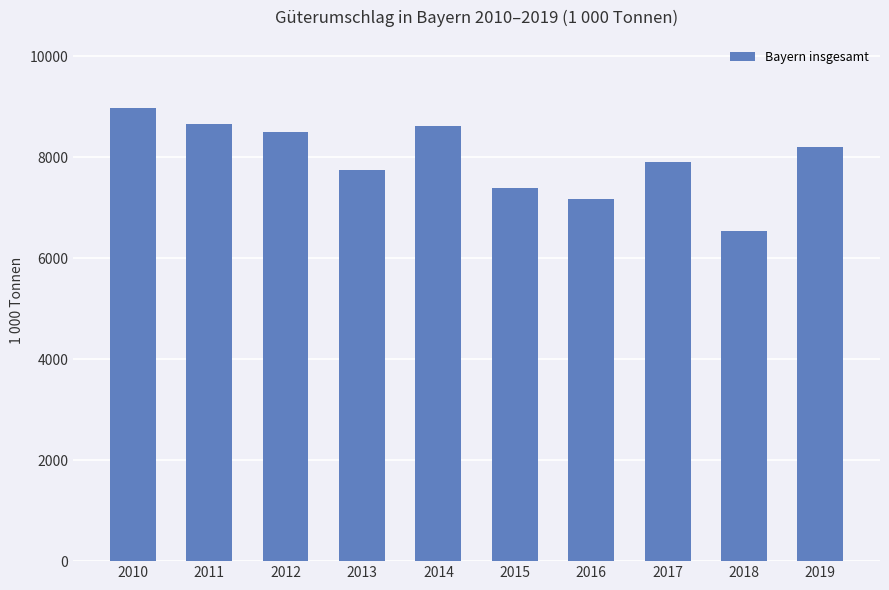

Between 2016 and 2019, which is larger?

2019